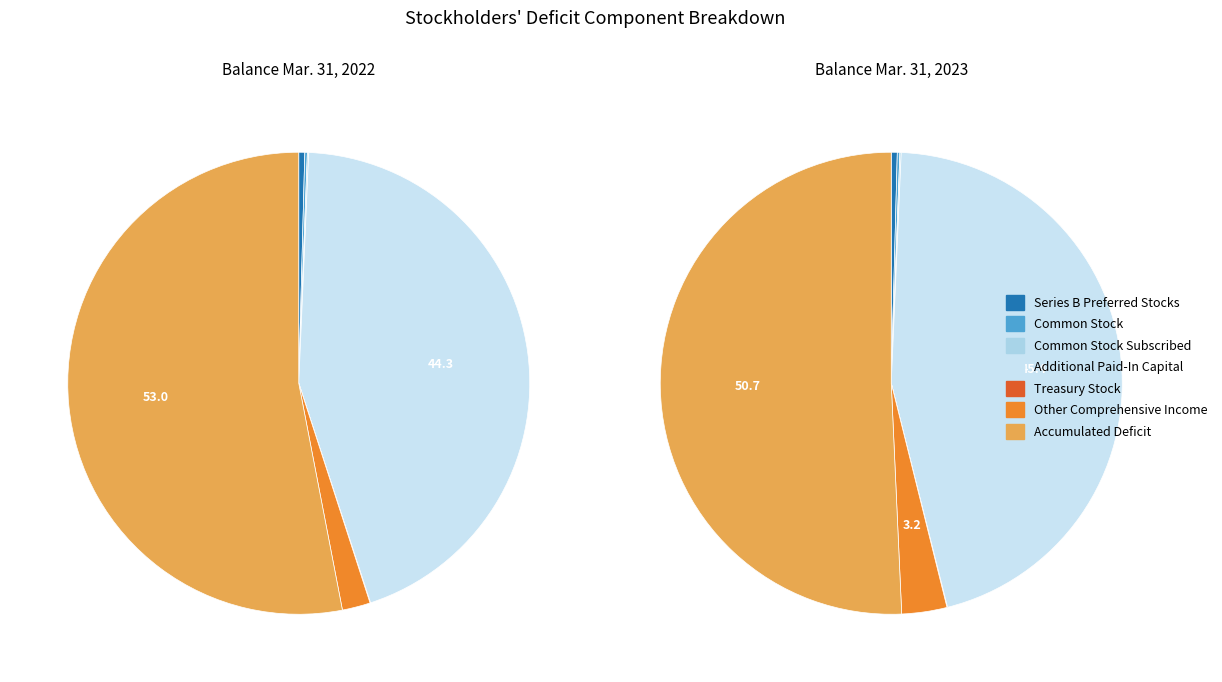

What percentage is the 5 slice, to the nearest percent?

3%